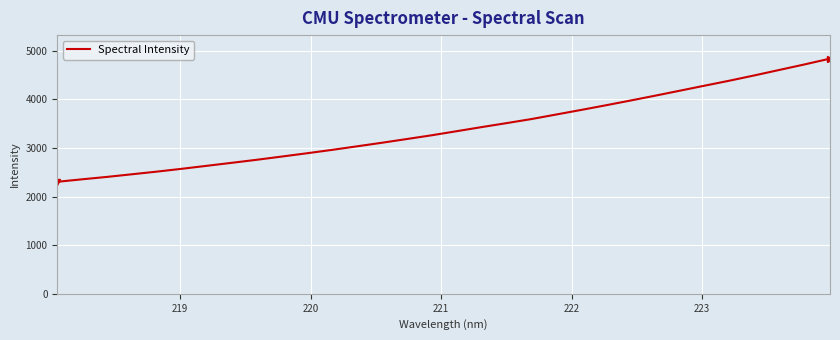

What is the minimum value shown in the chart?

2303.2